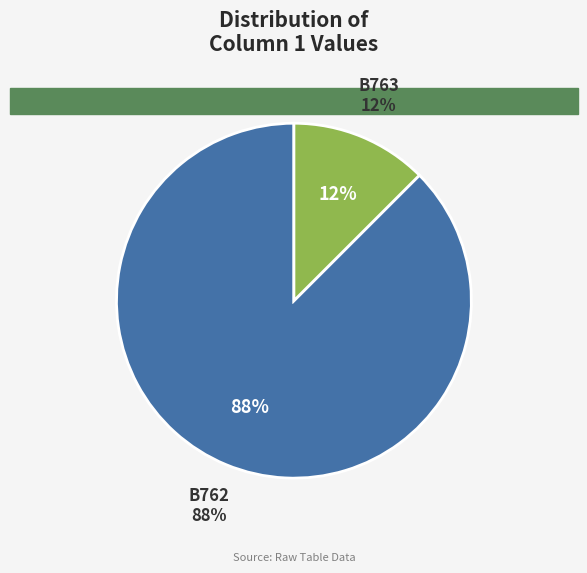

What is the ratio of the value at B762 to the value at B763?

7.0